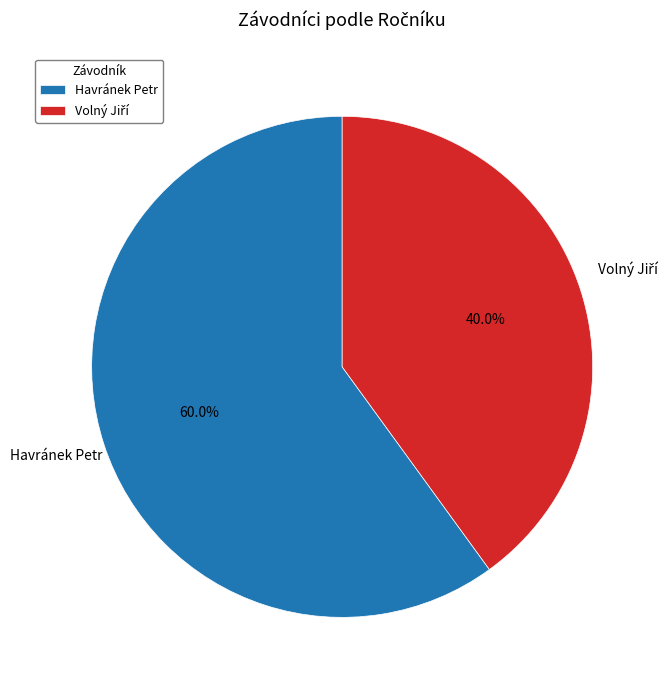

What portion of the pie excludes Havránek Petr?

40.0%